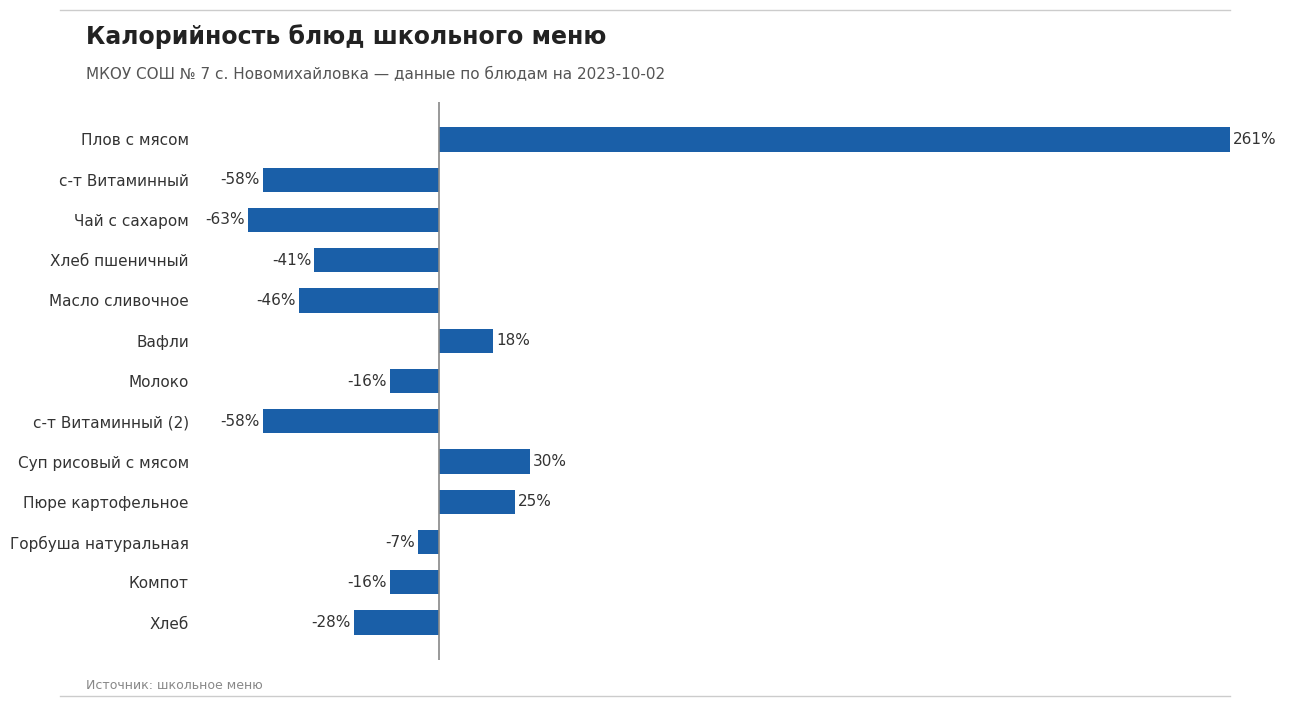

At which category does the chart reach its peak across all series?

Плов с мясом